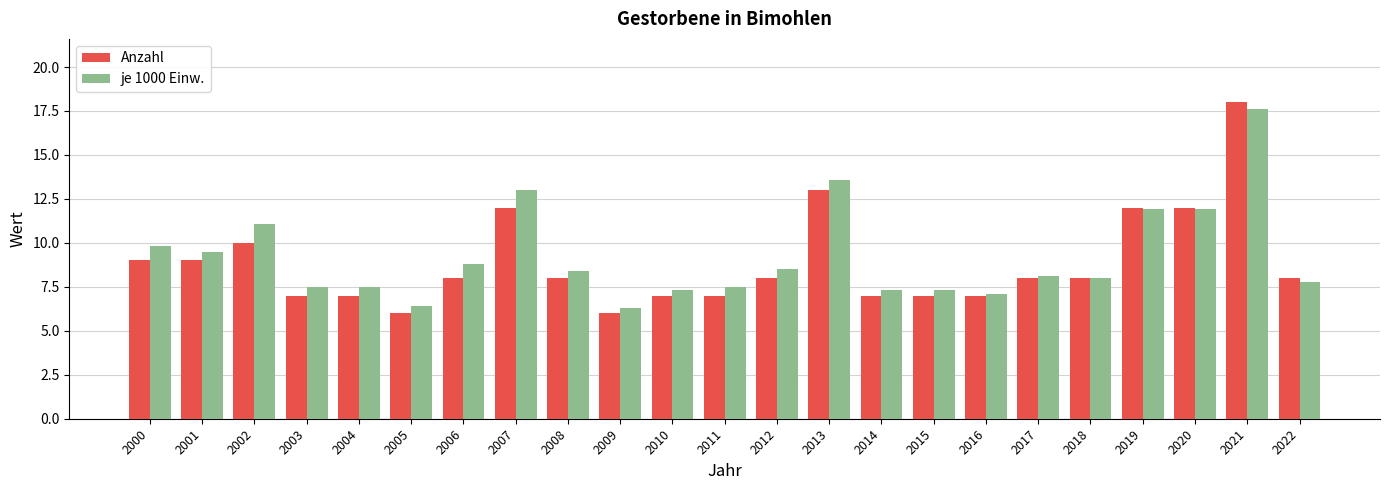

Between 2012 and 2015, which series saw the biggest shift?

je 1000 Einw.